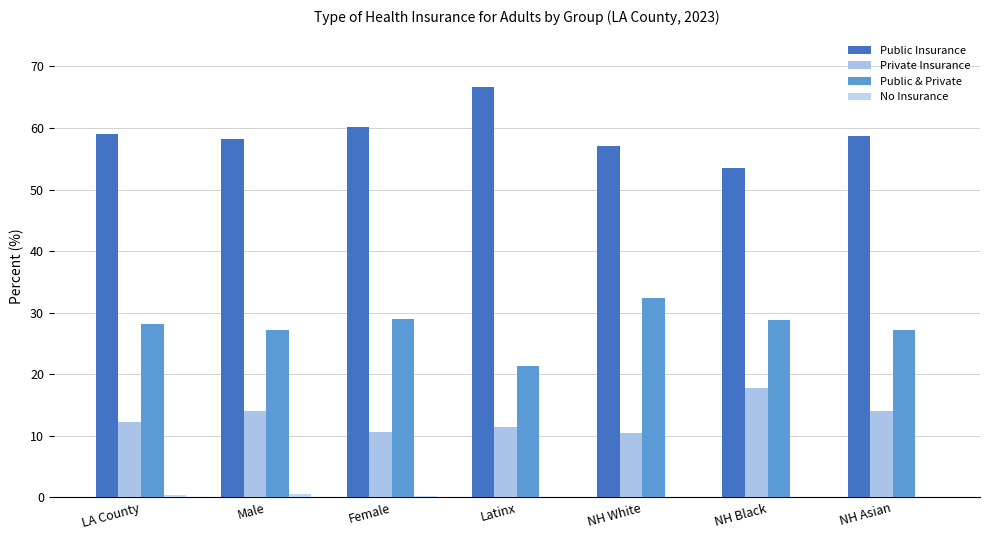

How many series are shown in this chart?

4